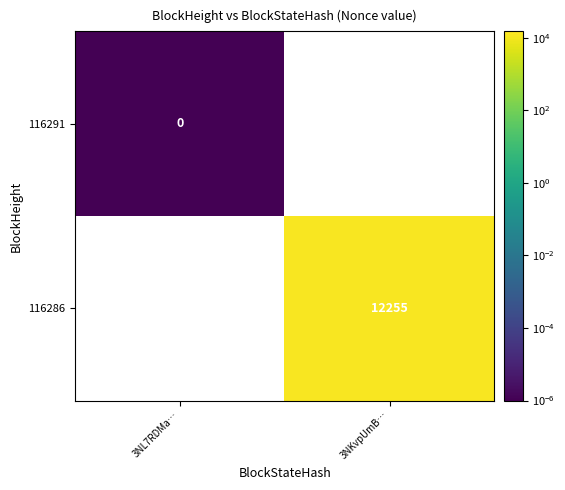

Is the value of 116291 at 3NL7RDMa… greater than the value of 116286 at 3NKvpUmB…?

No